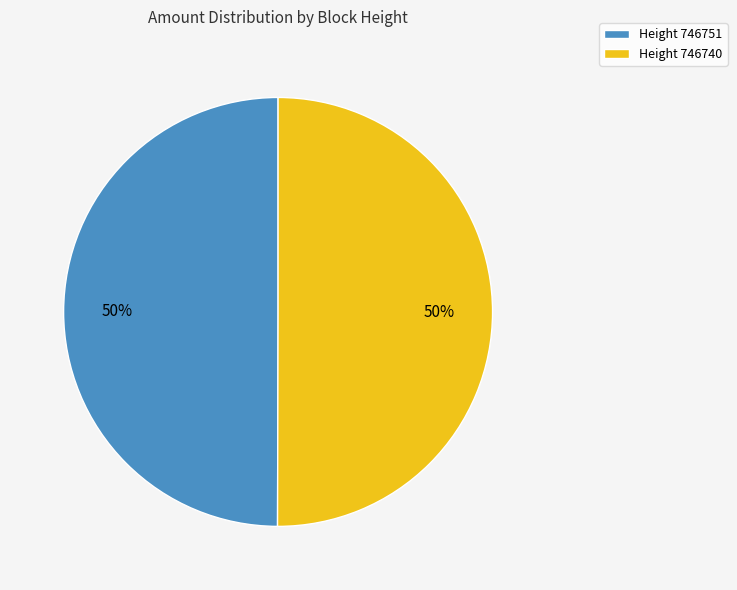

To the nearest percent, what is the average slice percentage?

50%